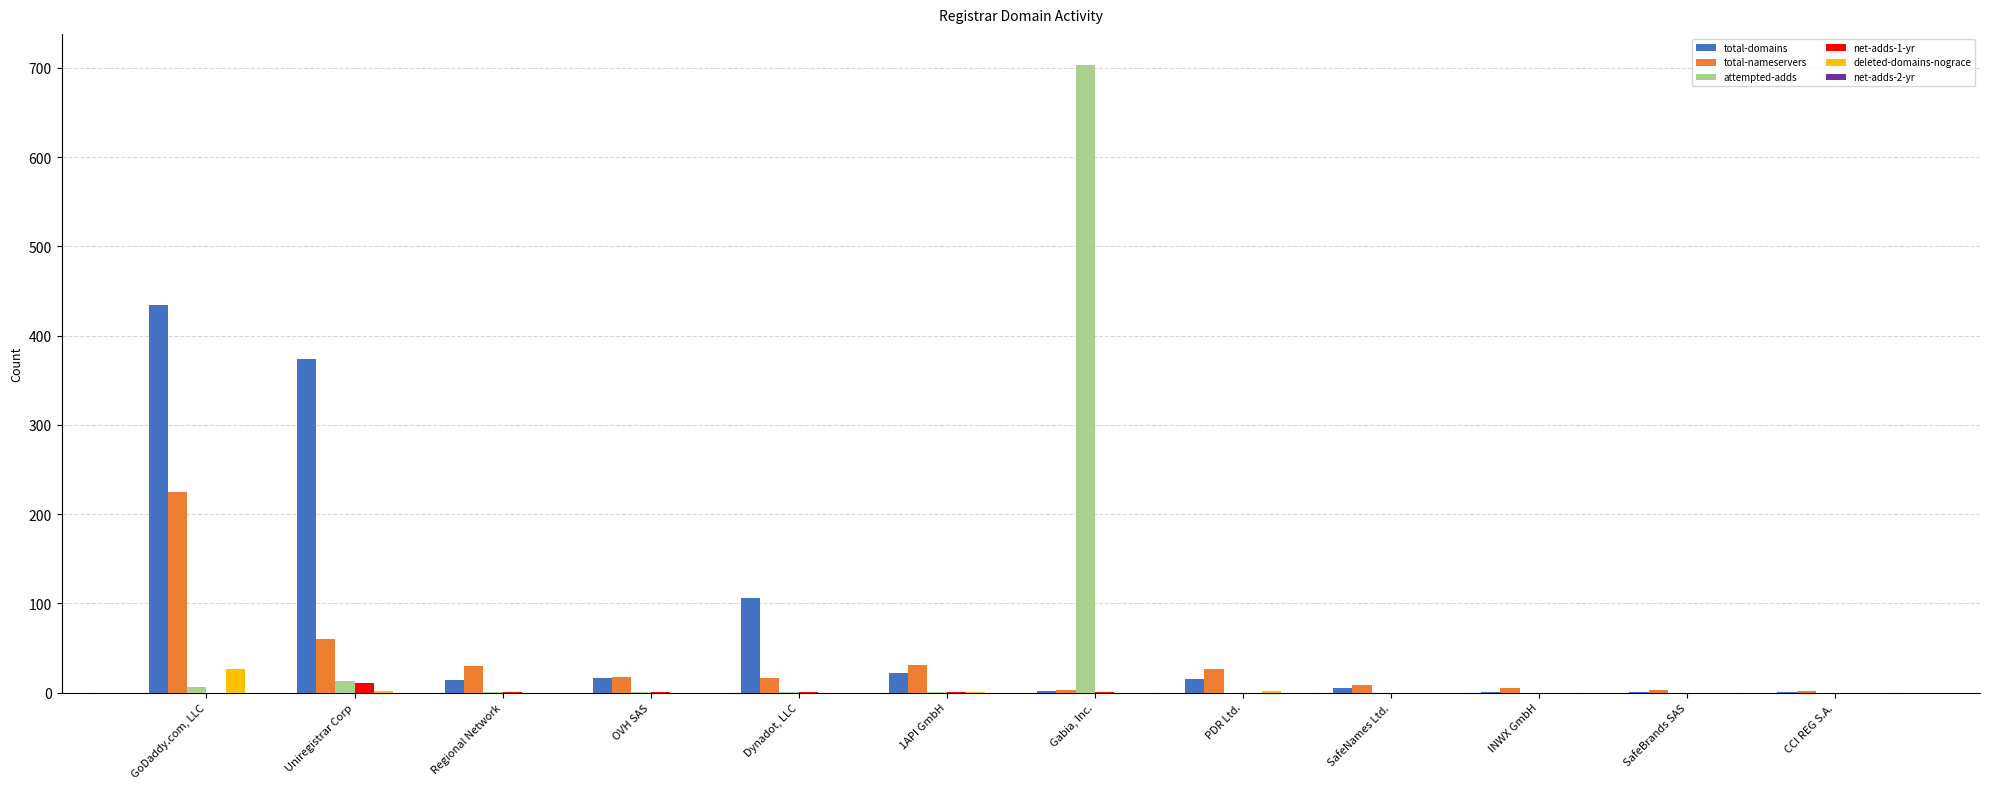

Which series has the largest total across all categories?

total-domains